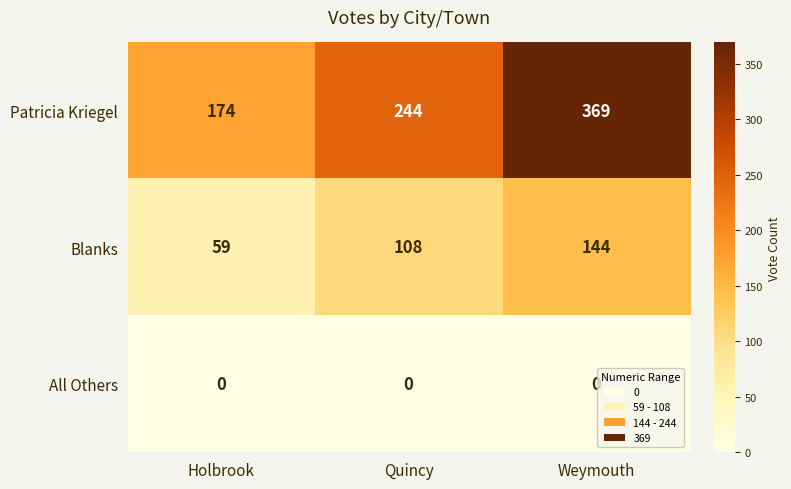

What is the highest value of the Patricia Kriegel series?

369